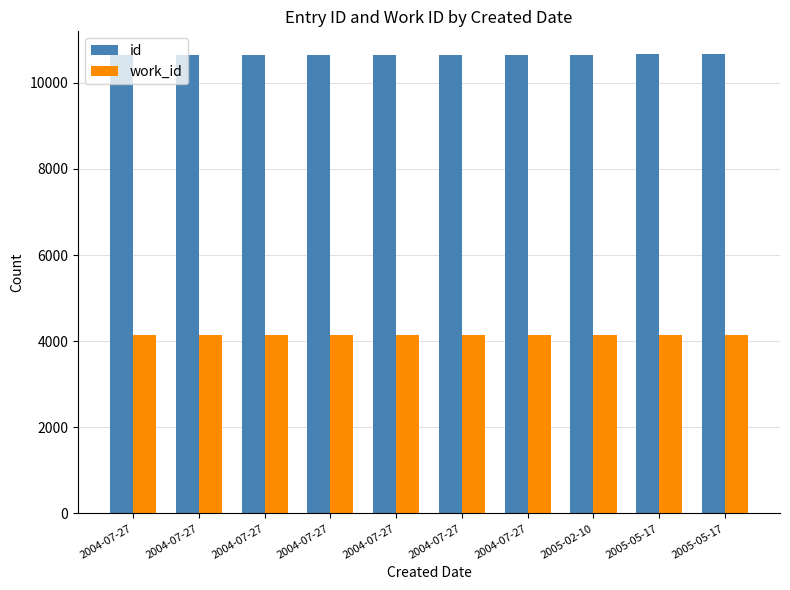

What is the maximum value for work_id?

4141